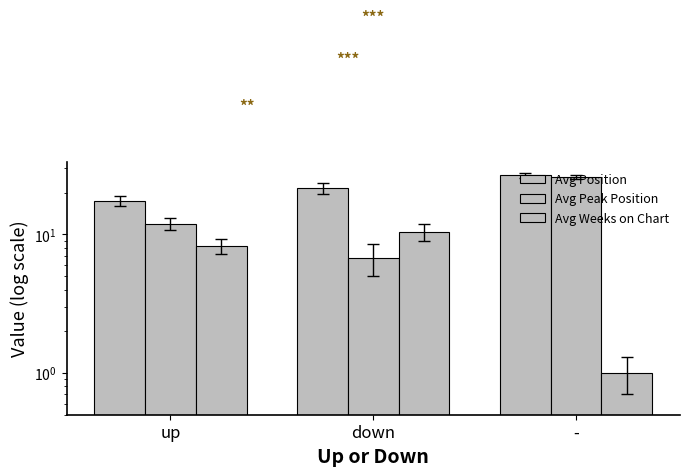

What is the difference between the maximum and second lowest values in the Avg Peak Position series?

13.9